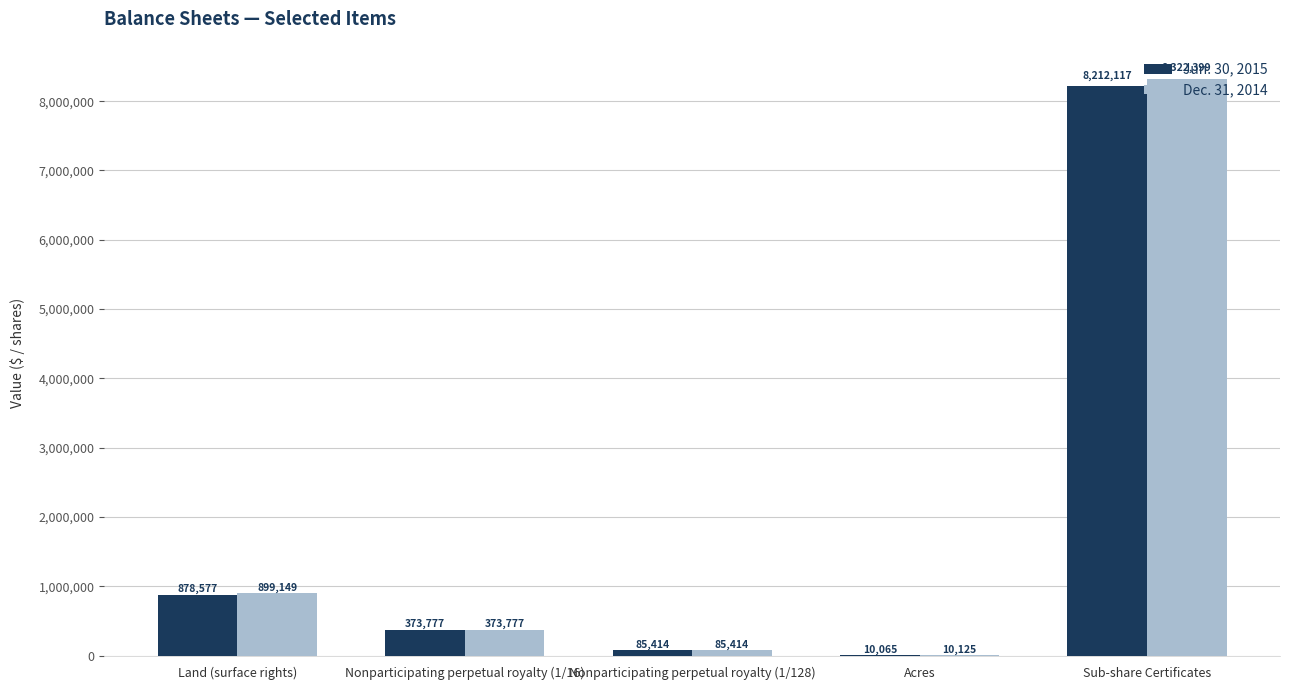

What is the highest value of the Jun. 30, 2015 series?

8212117